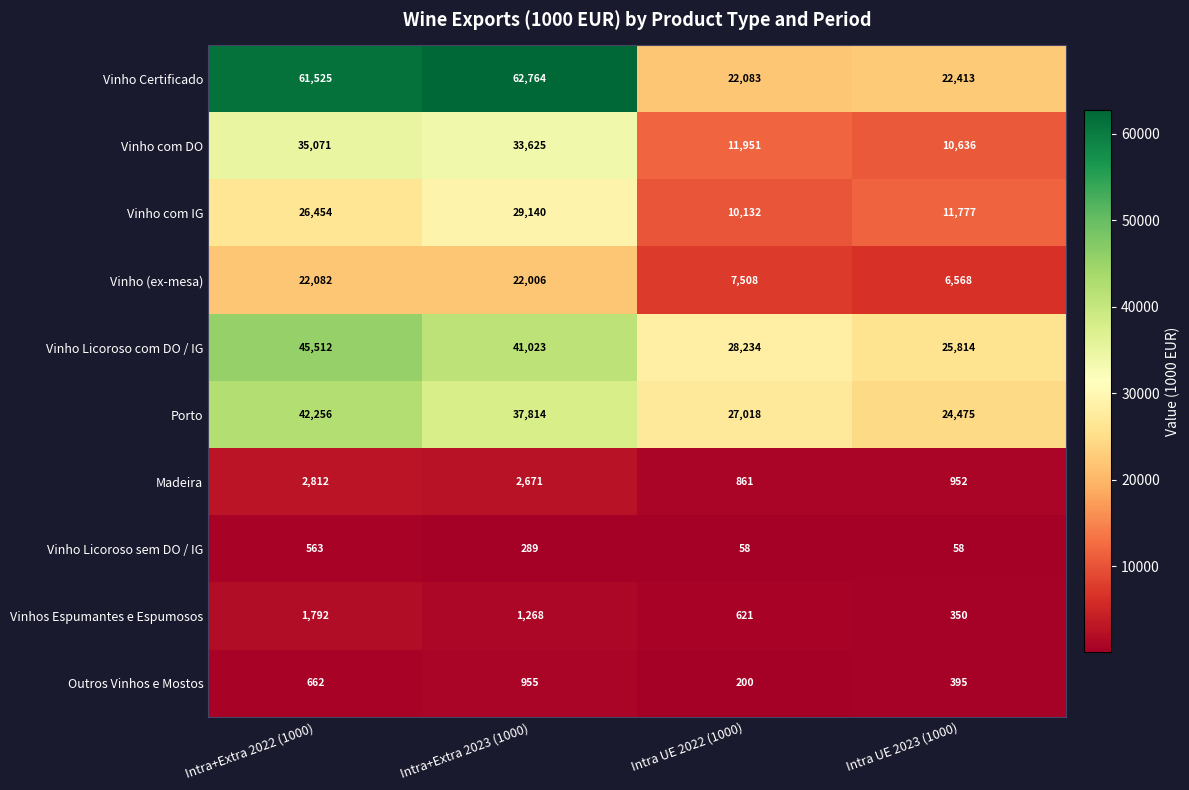

What is the greatest value displayed?

62764